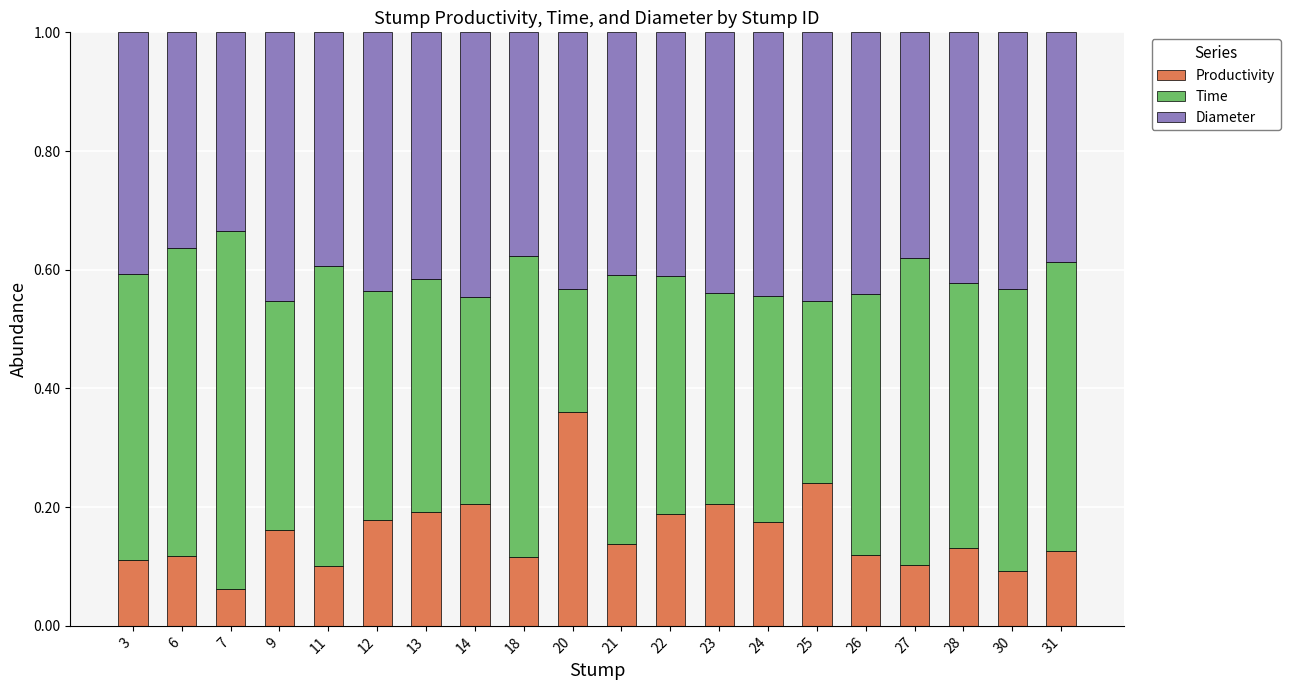

What is the total value across all series at 18?

1.0